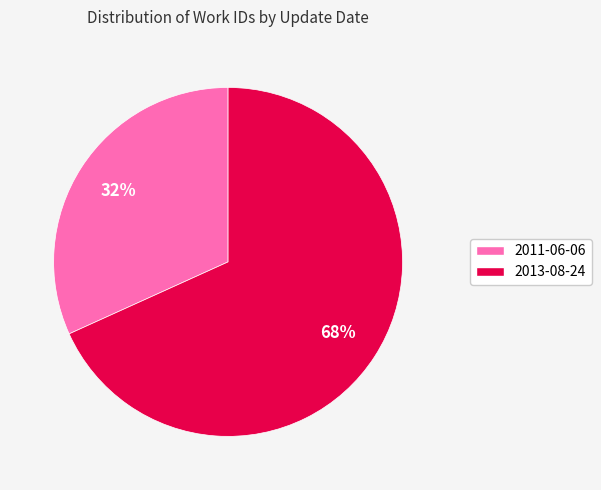

Do 2011-06-06 and 2013-08-24 together represent more than half of the pie?

Yes